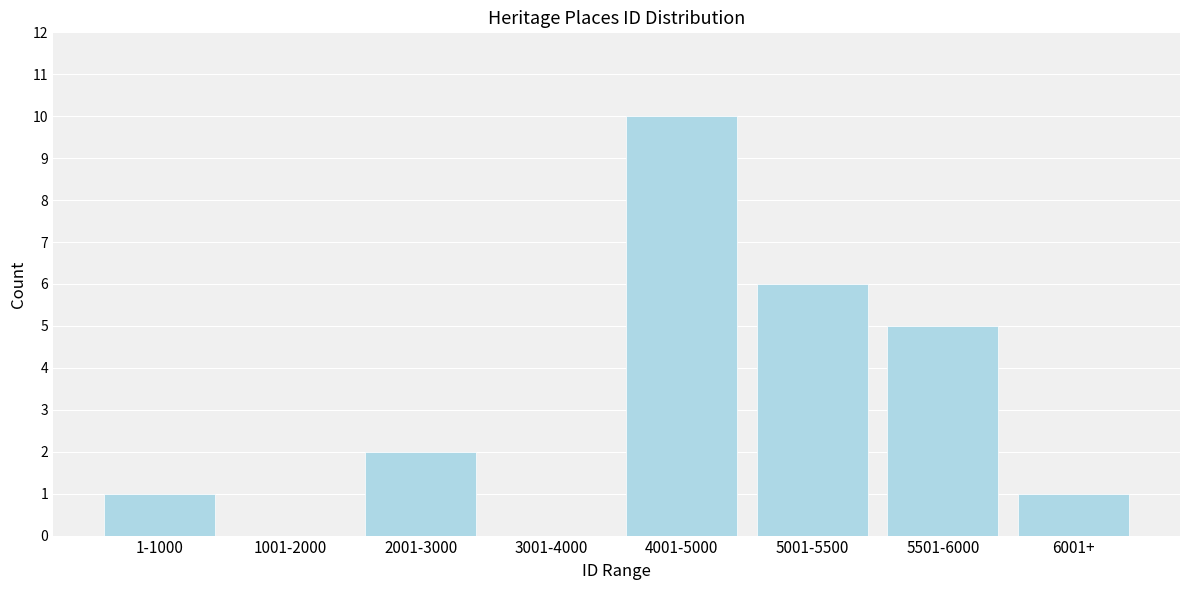

Reading left to right, transcribe all the data shown in this chart.

1-1000=1	1001-2000=0	2001-3000=2	3001-4000=0	4001-5000=10	5001-5500=6	5501-6000=5	6001+=1